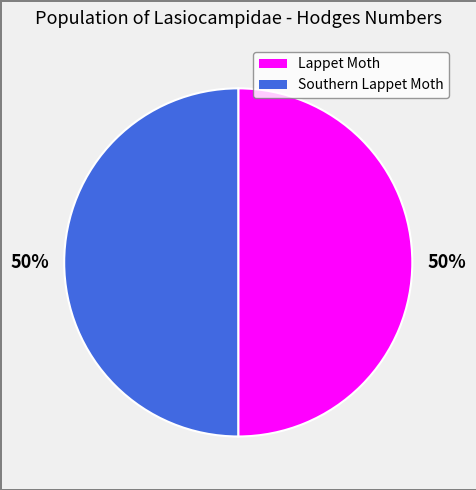

To the nearest percent, what percentage of the pie is Southern Lappet Moth?

50%